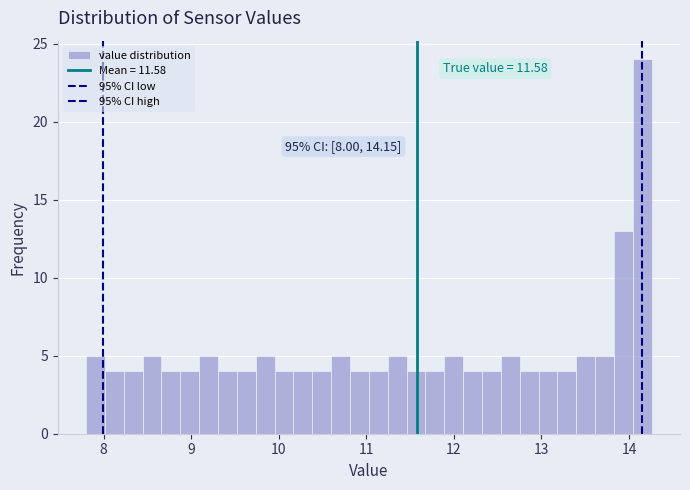

Around what value on the x-axis is the tallest bar? Give the approximate position of its centre, as read against the axis.

14.2